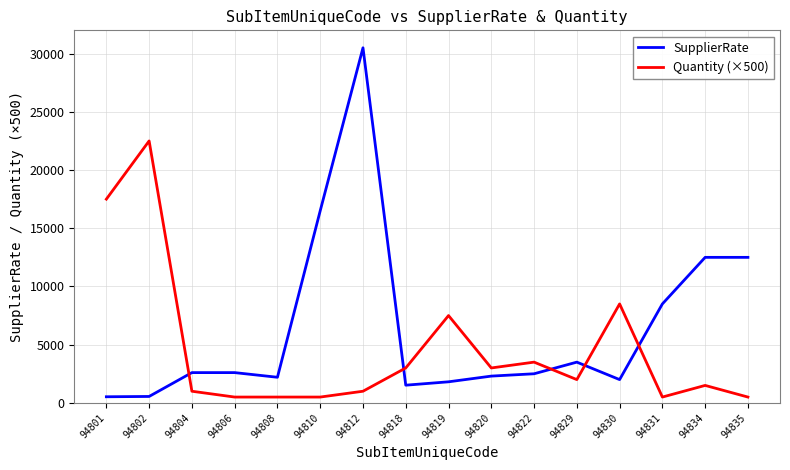

Which category has the highest value in the SupplierRate series?

94812